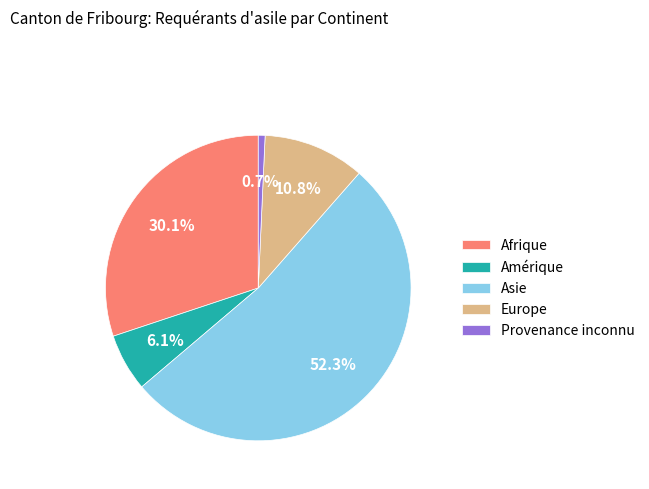

The Amérique slice represents 6% of the pie. True or false?

True